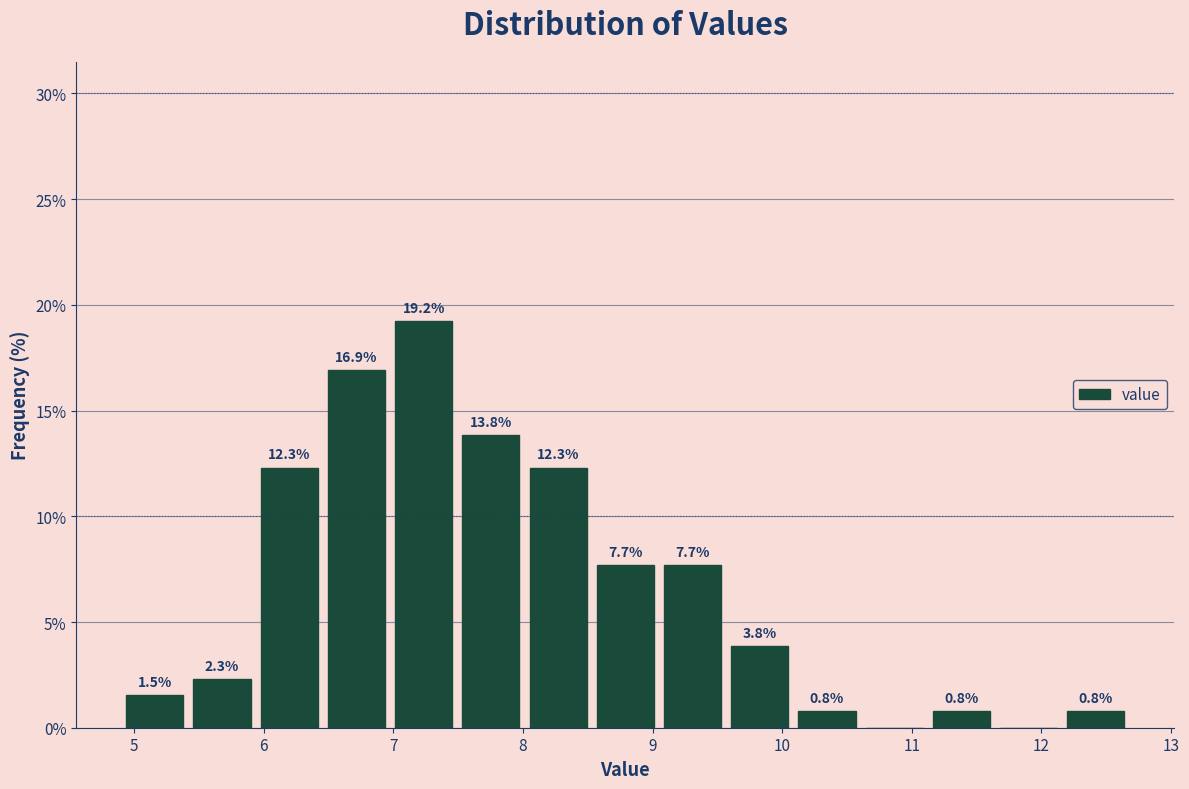

Which range on the x-axis has the tallest bar?

7.0 to 7.5